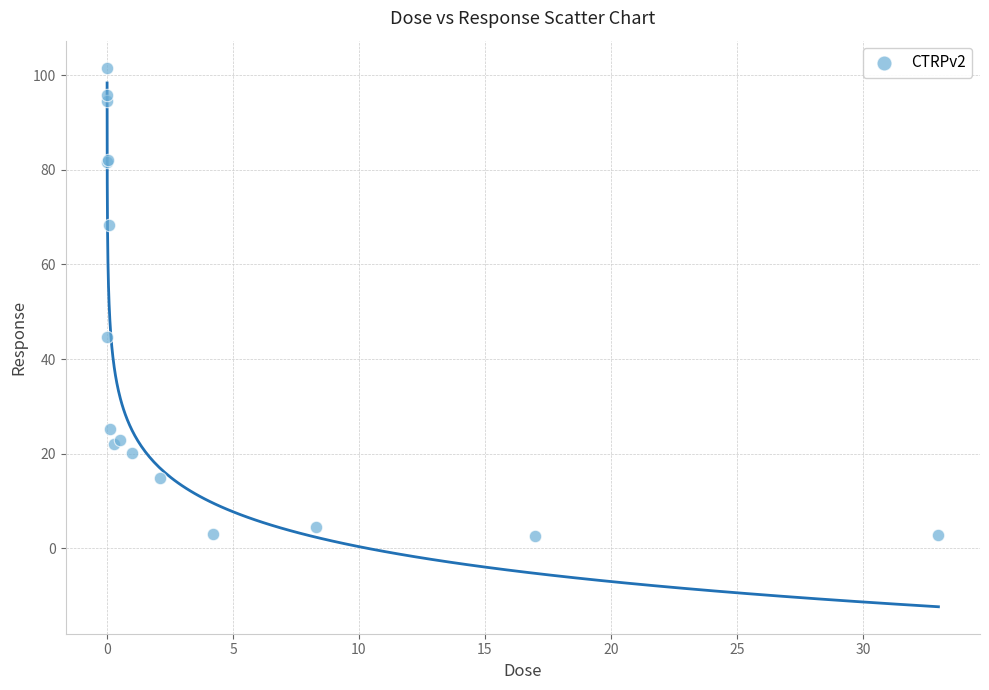

What Y value in the scatter plot is closest to 52?

44.7